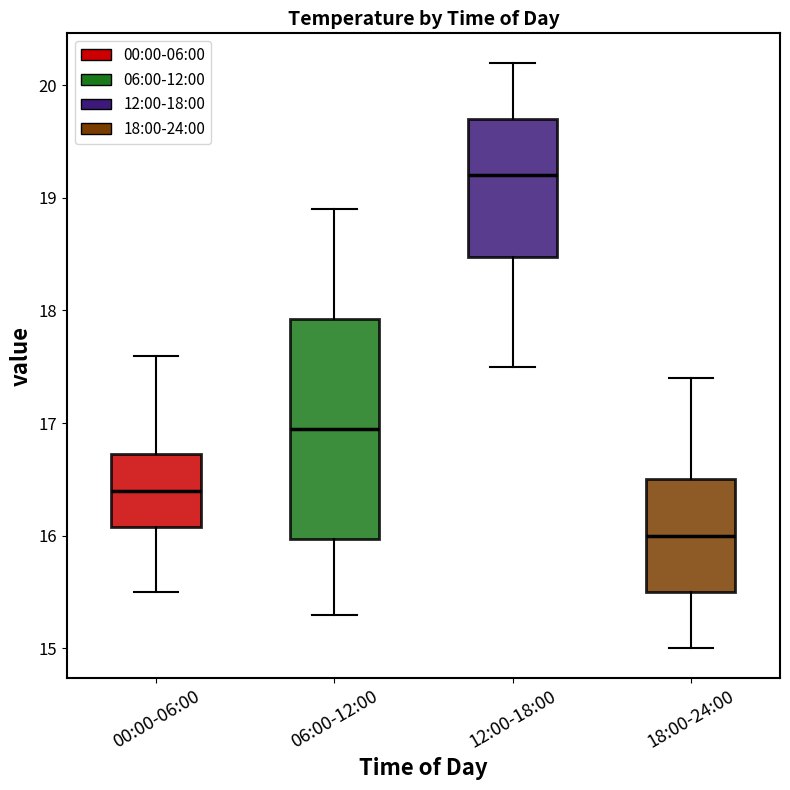

Reading left to right, read every box against the y-axis: the position of its median line, the range the box covers, and the ends of its whiskers. The values are not printed on the chart, so give them approximately, as read against the axis.

00:00-06:00: median 16.4, box 16.1 to 16.7, whiskers 15.5 to 17.6
06:00-12:00: median 17.0, box 16.0 to 17.9, whiskers 15.3 to 18.9
12:00-18:00: median 19.2, box 18.5 to 19.7, whiskers 17.5 to 20.2
18:00-24:00: median 16.0, box 15.5 to 16.5, whiskers 15.0 to 17.4